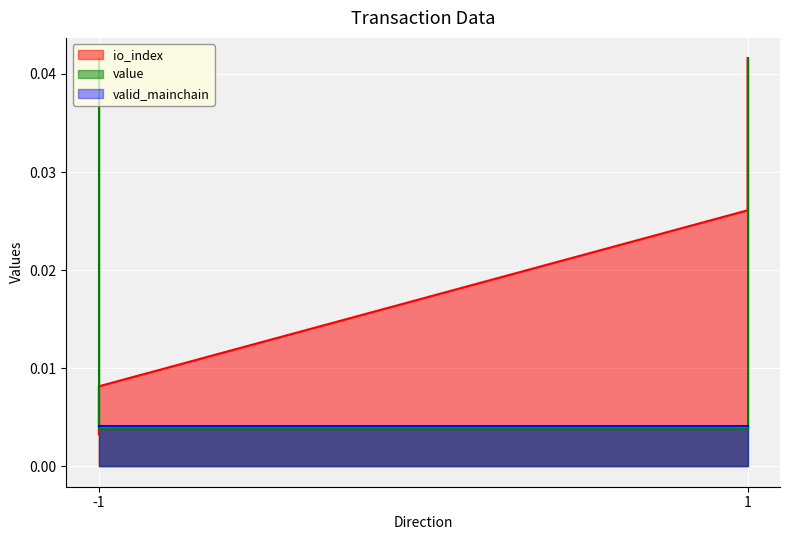

Which series has the widest spread of values?

io_index